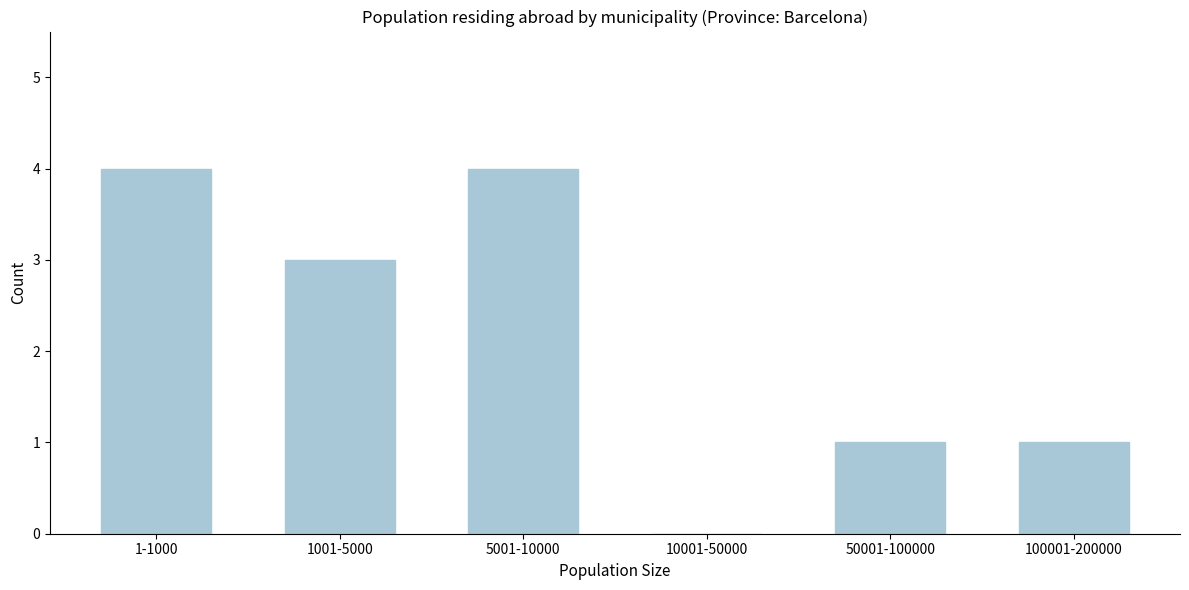

Reading right to left, what are all the values shown in this chart?

100001-200000=1	50001-100000=1	10001-50000=0	5001-10000=4	1001-5000=3	1-1000=4